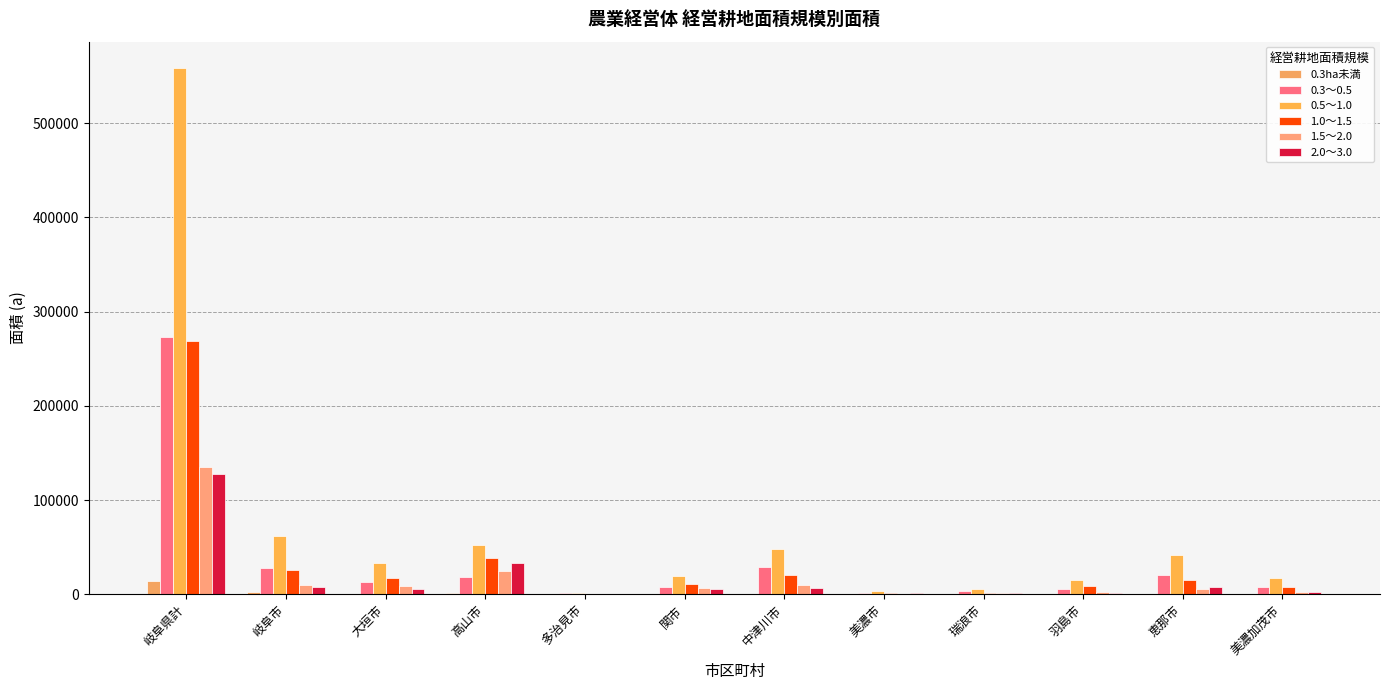

What is the value of the 2.0～3.0 bar at the 5th from the left?

450